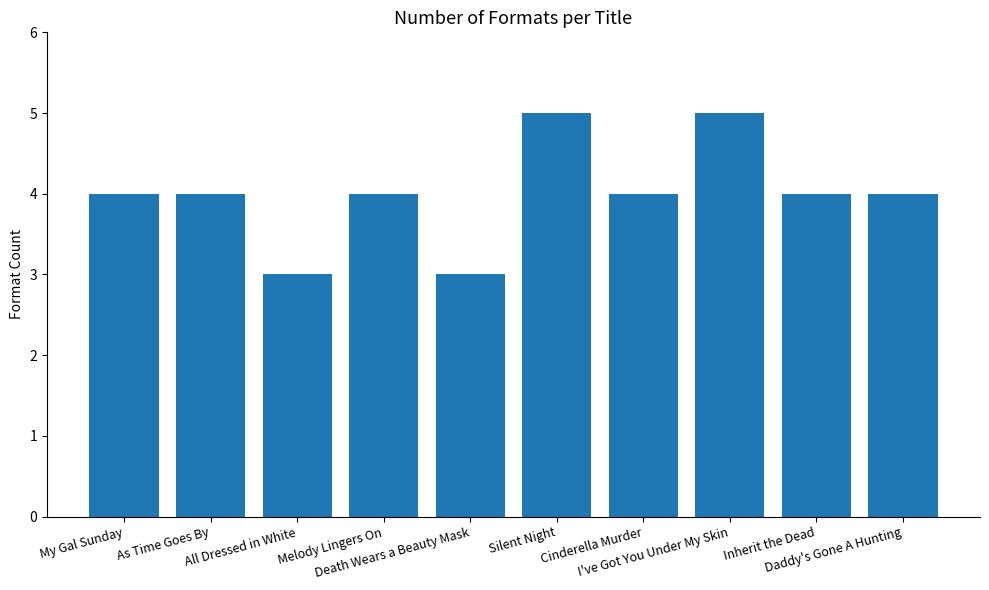

What is the maximum value shown in the chart?

5